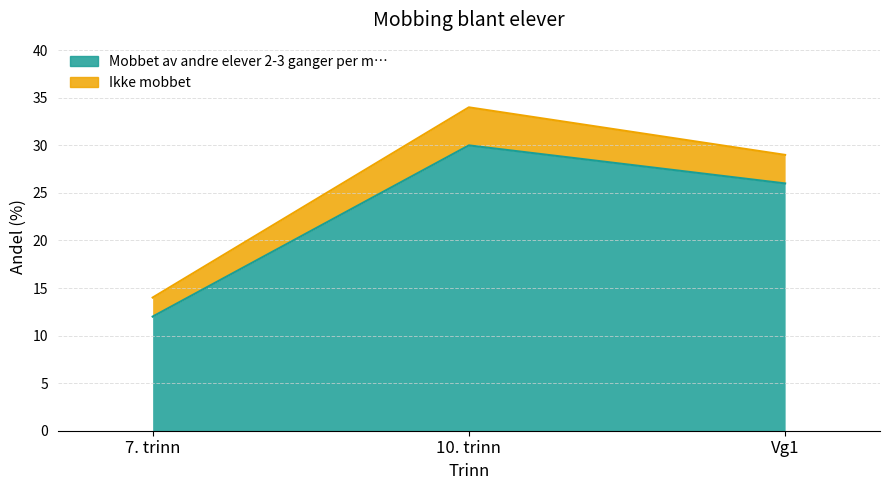

Reading right to left, transcribe the values for Mobbet av andre elever 2-3 ganger per m….

Vg1=26	10. trinn=30	7. trinn=12